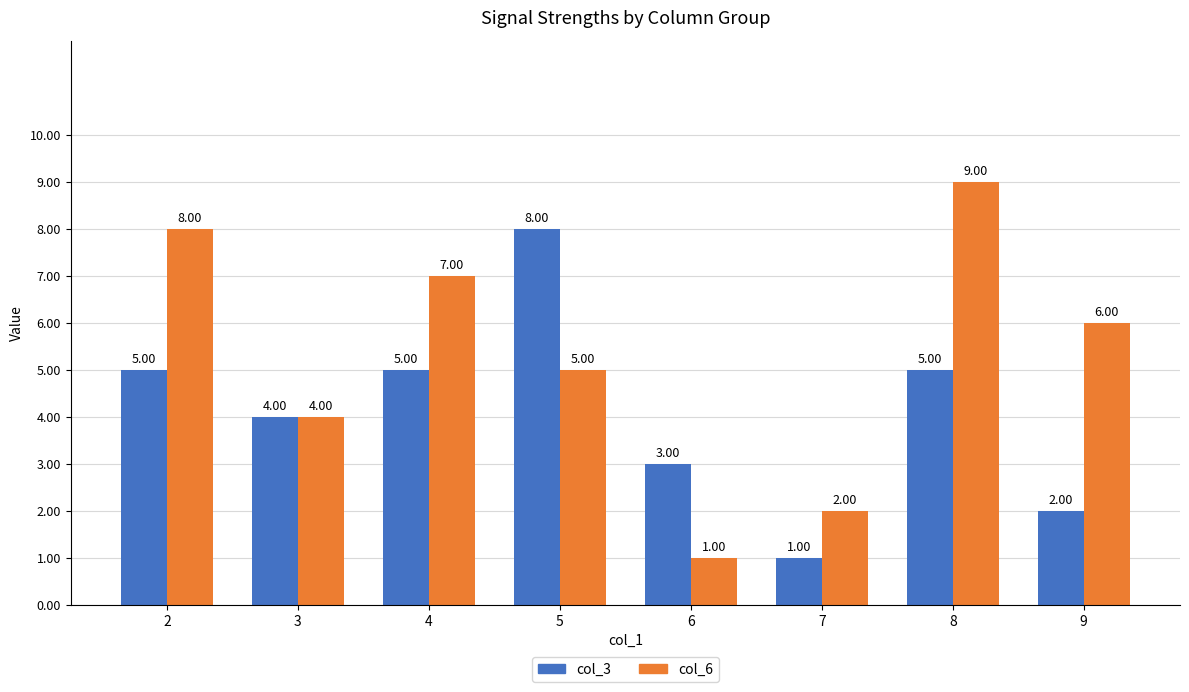

What is the difference between the second highest and minimum values in the col_3 series?

4